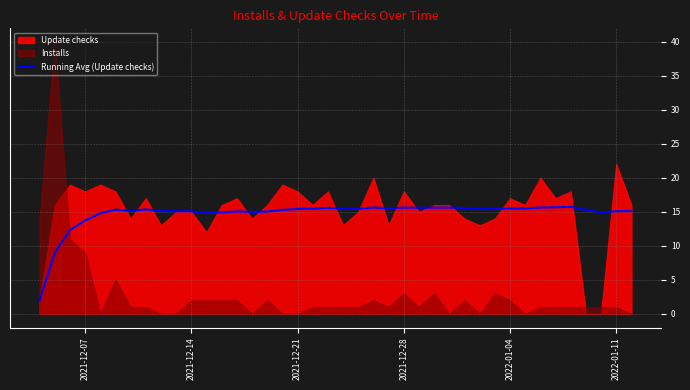

What is the highest value of the Running Avg (Update checks) series?

15.8